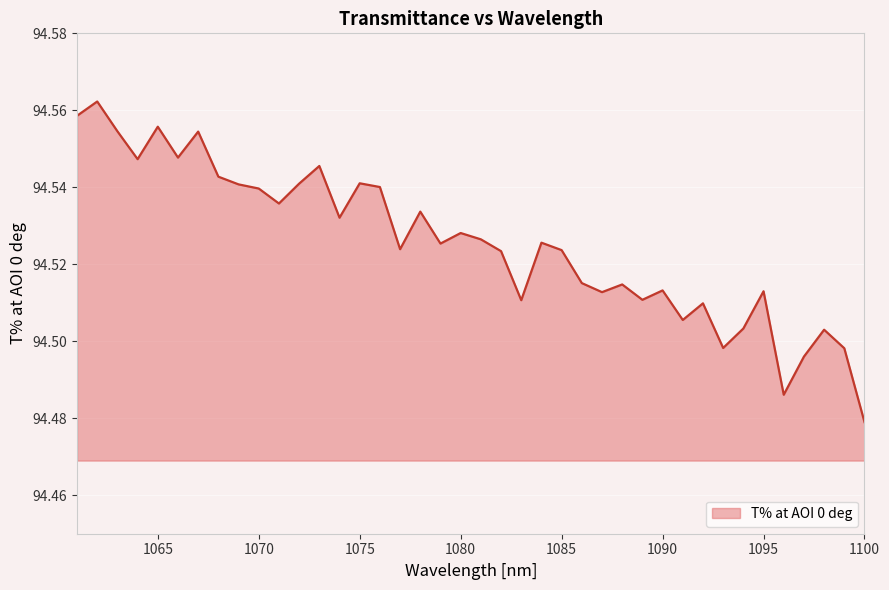

What is the average value?

94.5